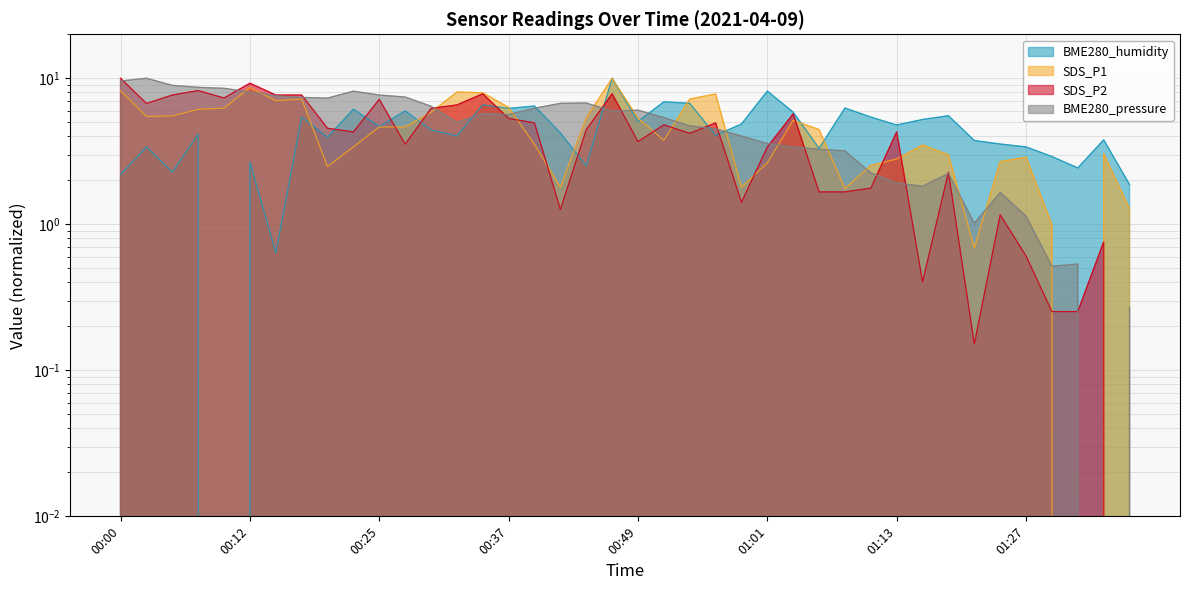

Which series changed the most between 00:05 and 00:37?

BME280_humidity